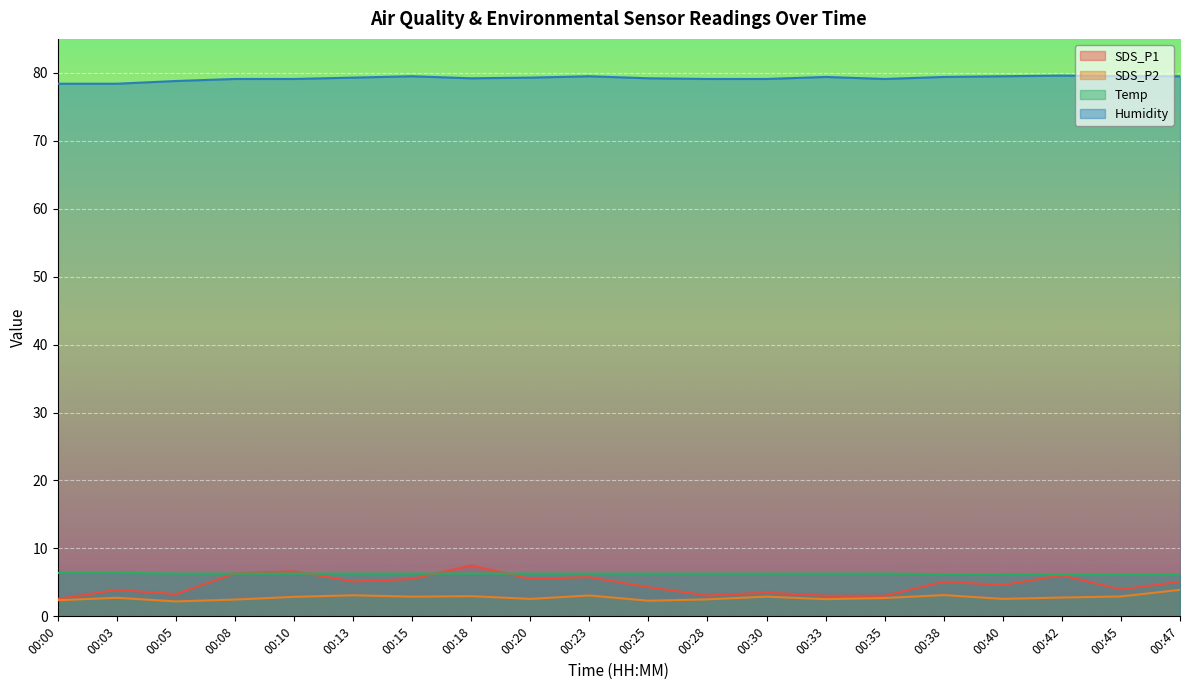

At which label is Temp closest to 6?

00:42